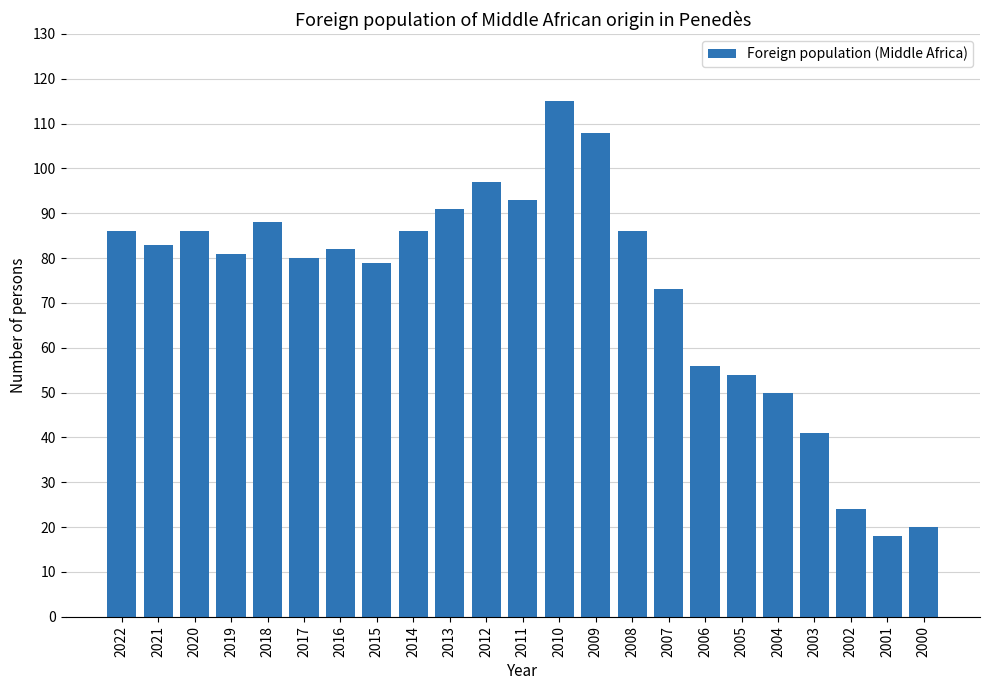

What is the ratio of the value at 2012 to the value at 2016?

1.2